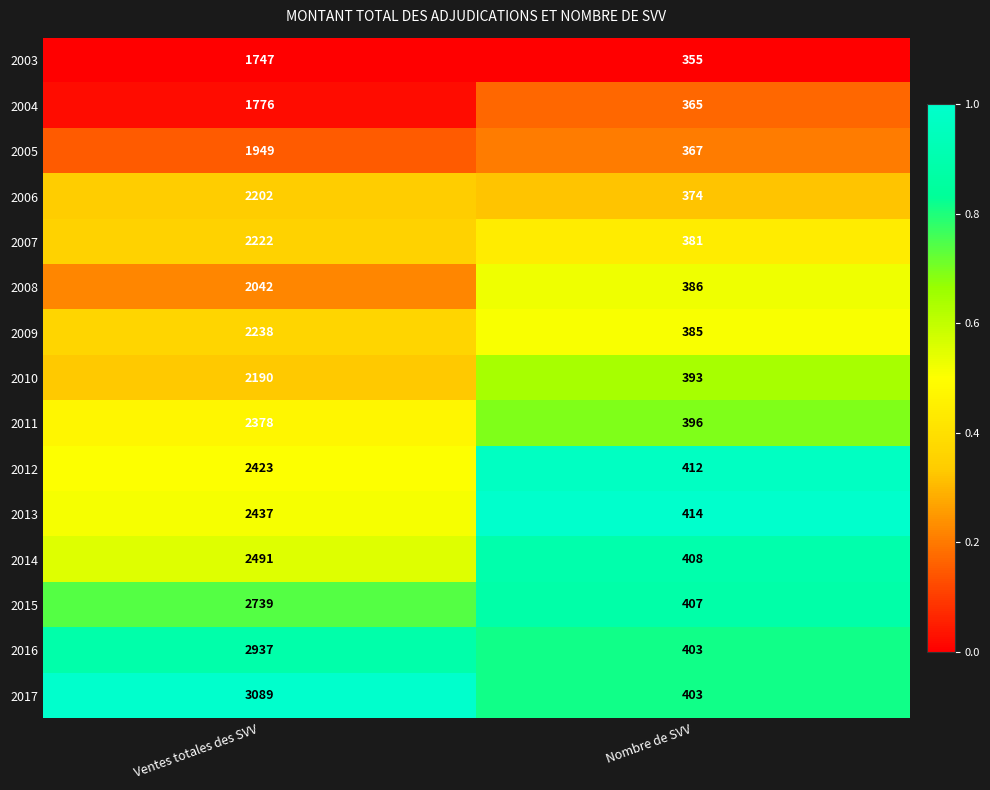

How many data points does each series have?

2